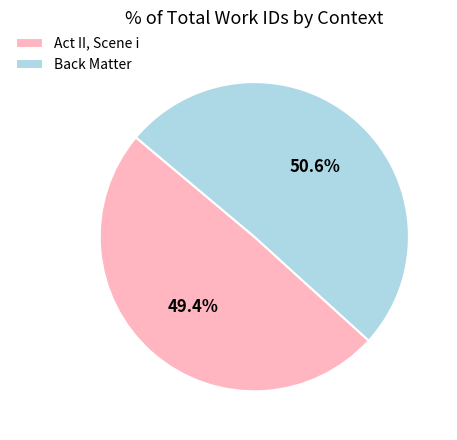

What percentage is the Back Matter slice, to the nearest percent?

51%